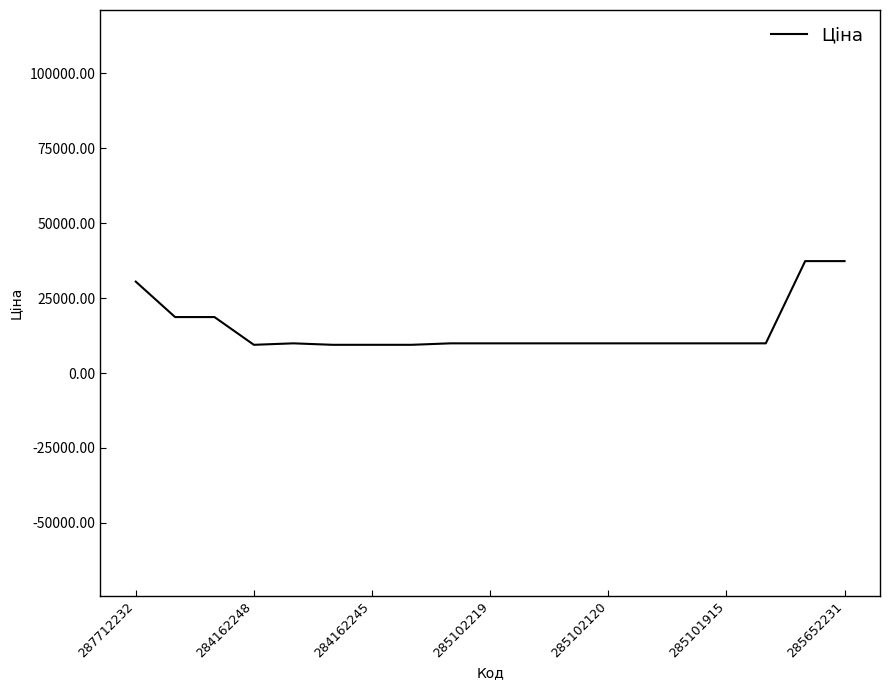

What is the difference between the maximum and minimum values?

27926.1